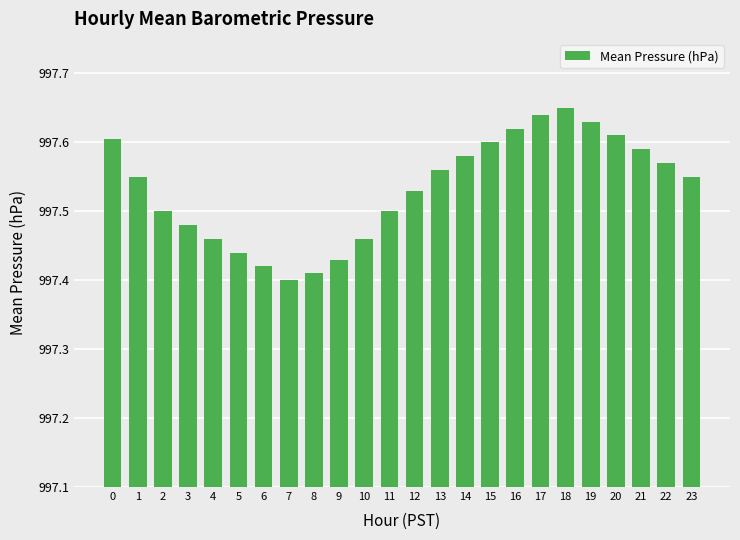

Which has a higher value, 7 or 3?

3